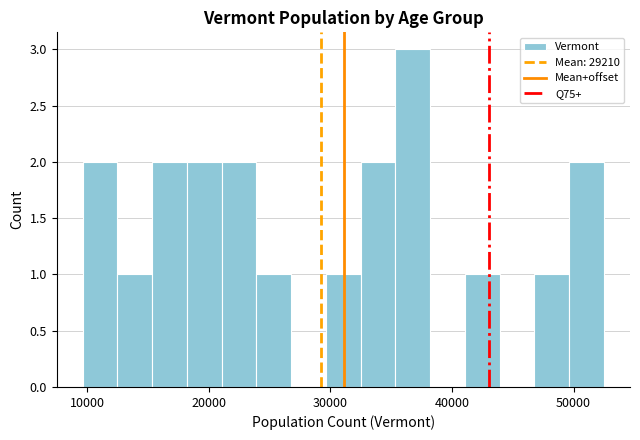

Around what value on the x-axis is the tallest bar? Give the approximate position of its centre, as read against the axis.

37000